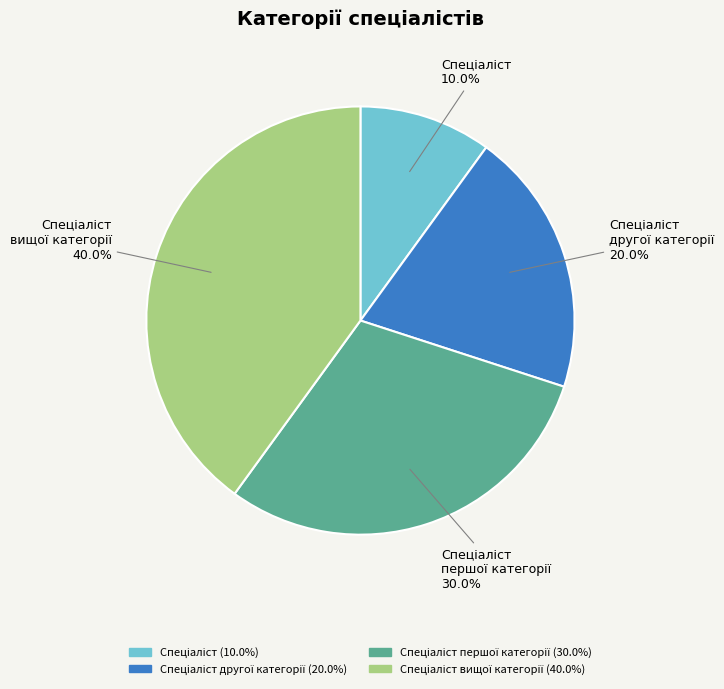

Is there a majority slice in this chart?

No